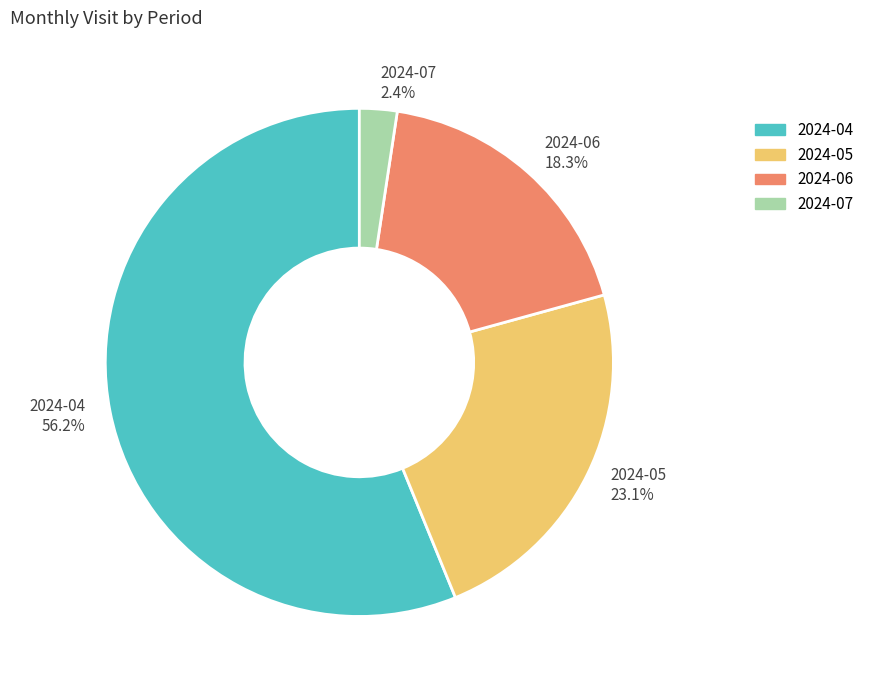

To the nearest percent, what portion does 2024-04 represent?

56%